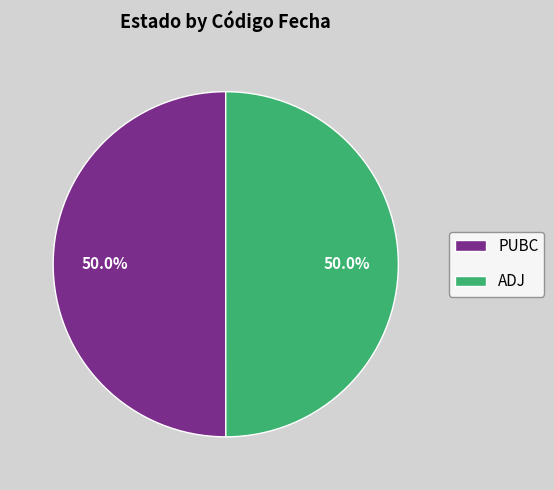

Combined, what portion of the pie is ADJ and PUBC?

100.0%